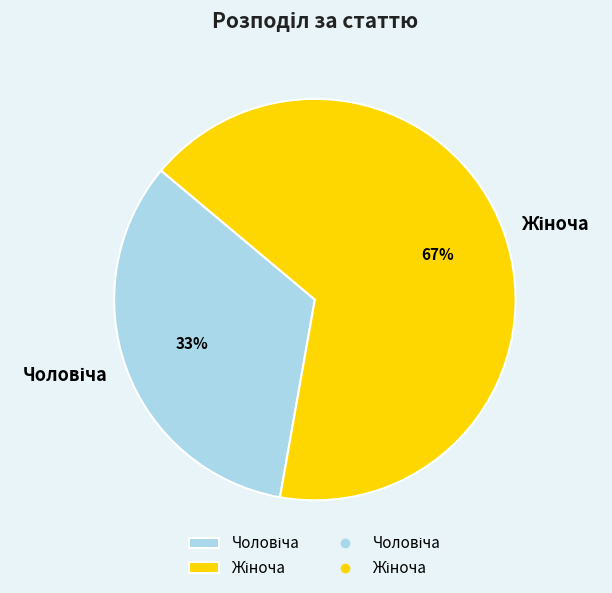

To the nearest percent, what is the average slice percentage?

50%